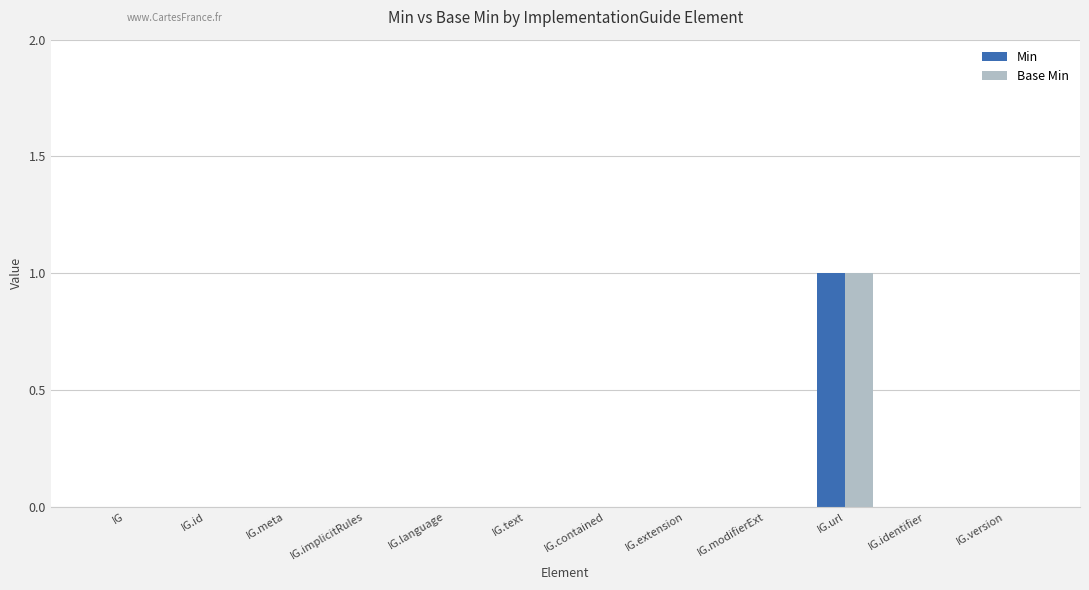

What are all the series names shown in the legend?

Min, Base Min